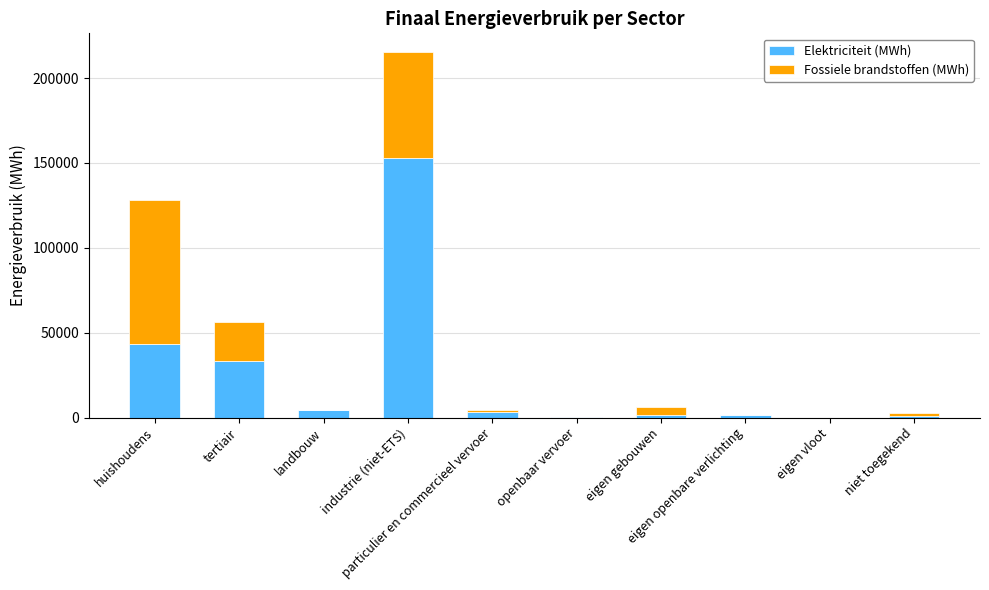

How many data points does each series have?

10